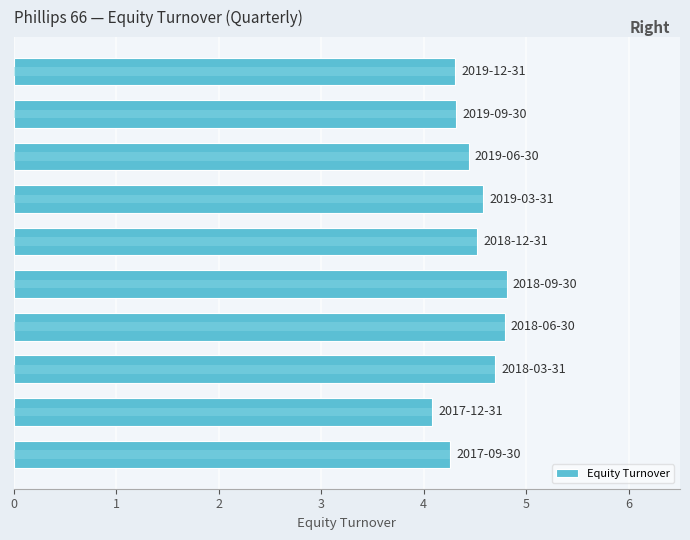

What is the value of the 4th bar from the left?

4.6